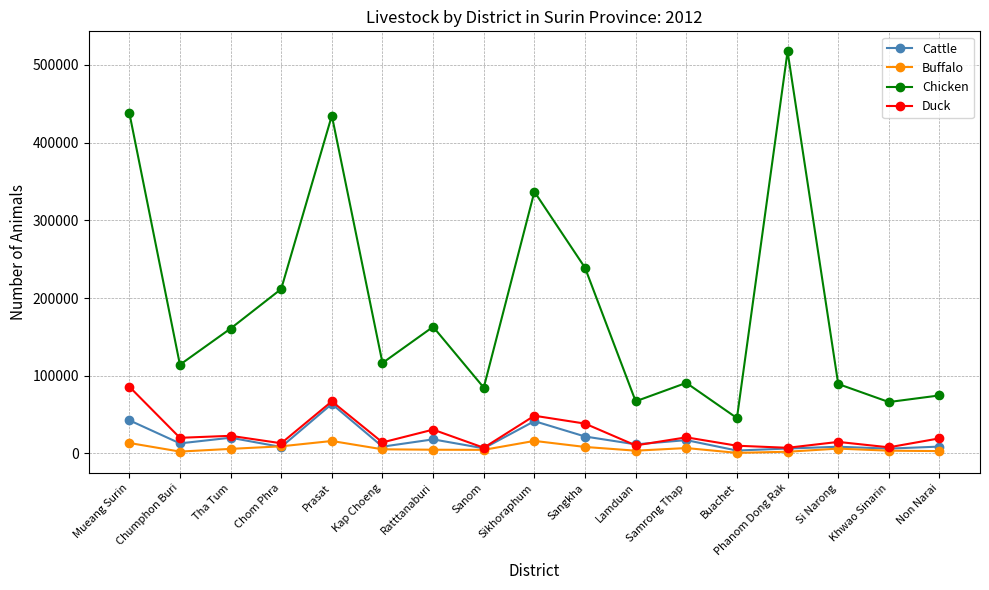

What is the spread (max minus min) of values at Non Narai?

71657